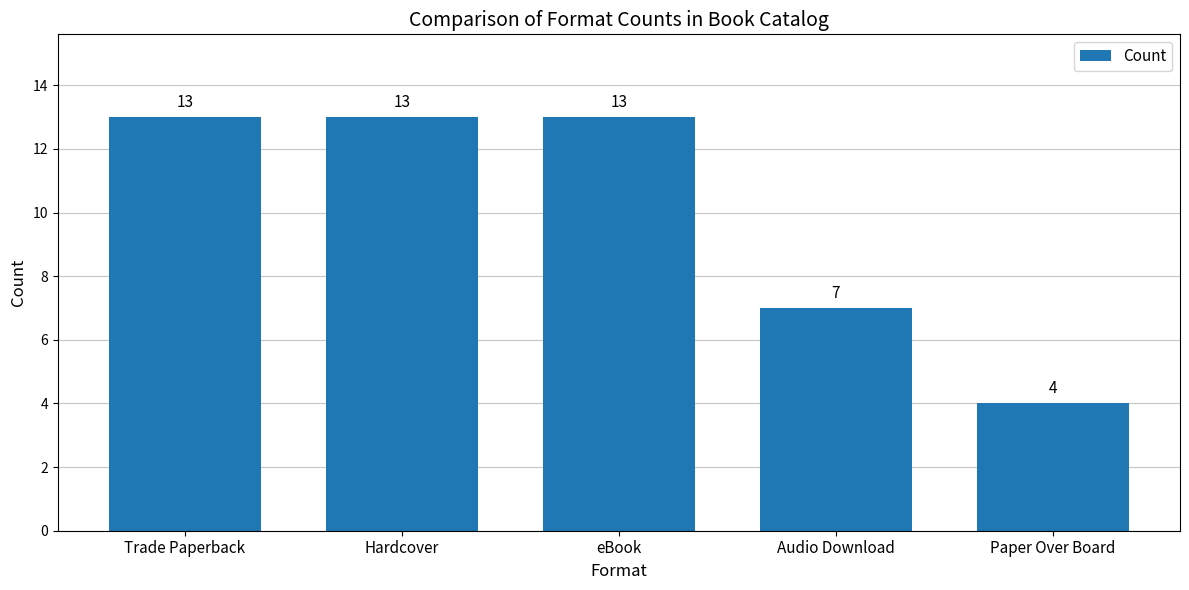

What is the maximum value shown in the chart?

13